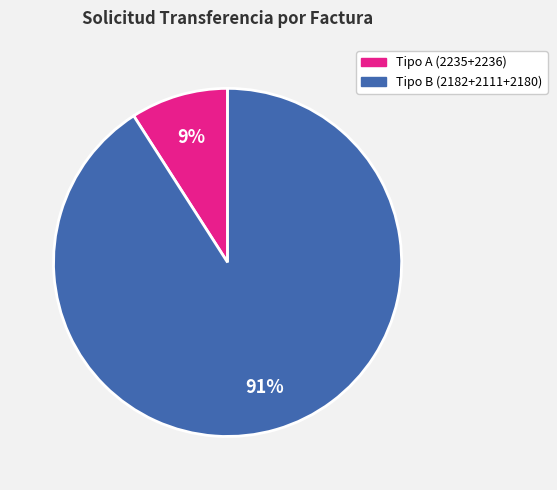

The Tipo A (2235+2236) slice represents 17% of the pie. True or false?

False